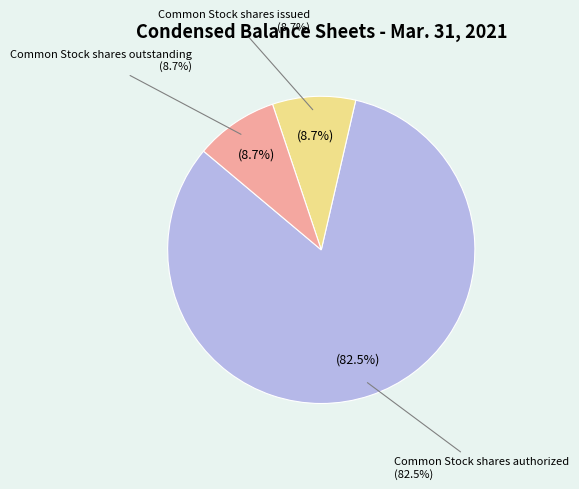

To the nearest percent, what percentage of the pie is Common Stock shares issued?

9%